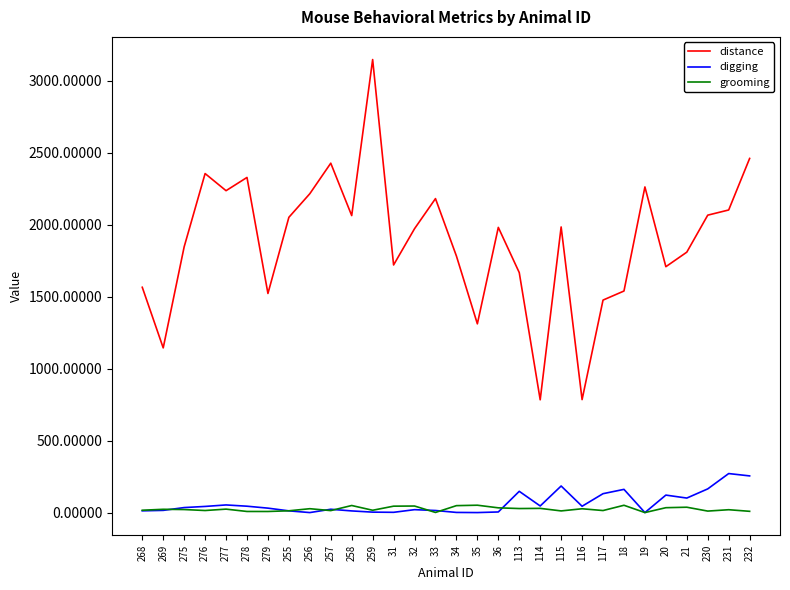

Which series has the largest range (max minus min)?

distance